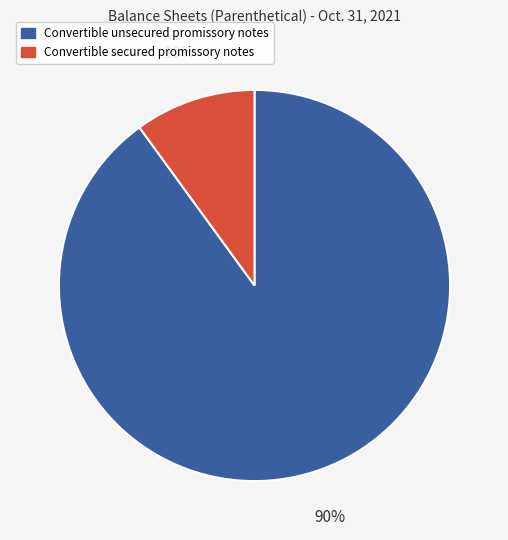

Count the number of slices in the pie.

2